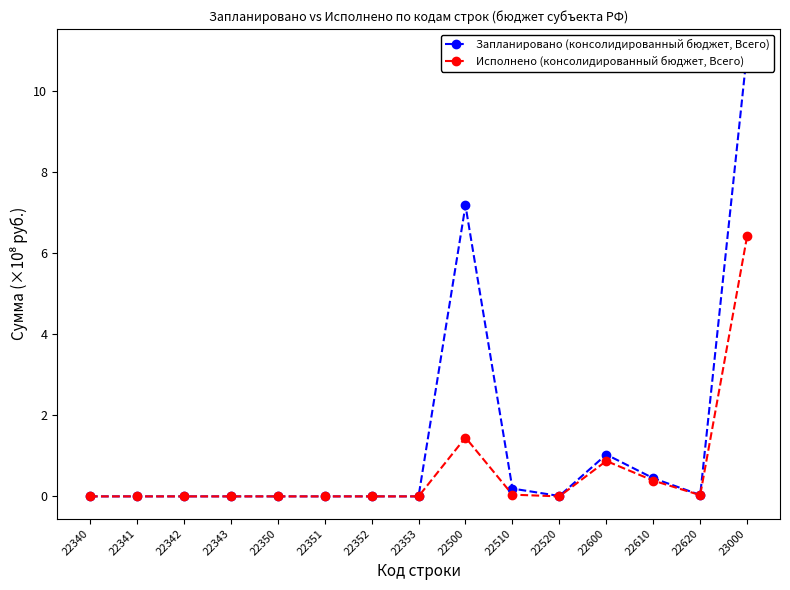

At which label is Запланировано (консолидированный бюджет, Всего) closest to 5?

22500